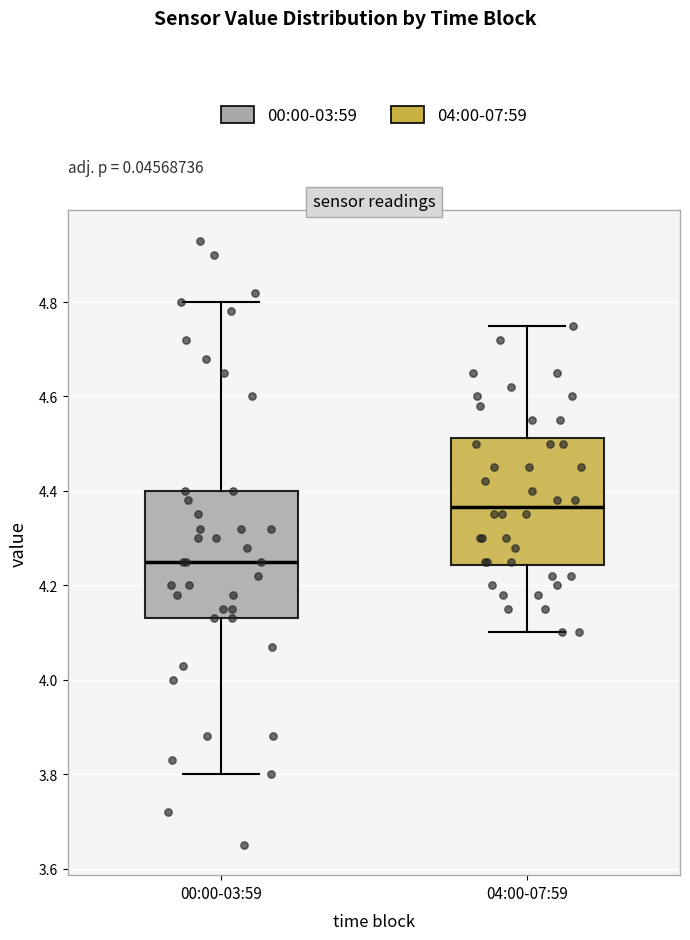

Reading left to right, transcribe this box plot: for each box, give where its median line is, the range the box spans, and where its two whiskers end, as read against the y-axis. The values are not printed on the chart, so give them approximately, as read against the axis.

00:00-03:59: median 4.26, box 4.14 to 4.40, whiskers 3.80 to 4.80
04:00-07:59: median 4.36, box 4.24 to 4.52, whiskers 4.10 to 4.76